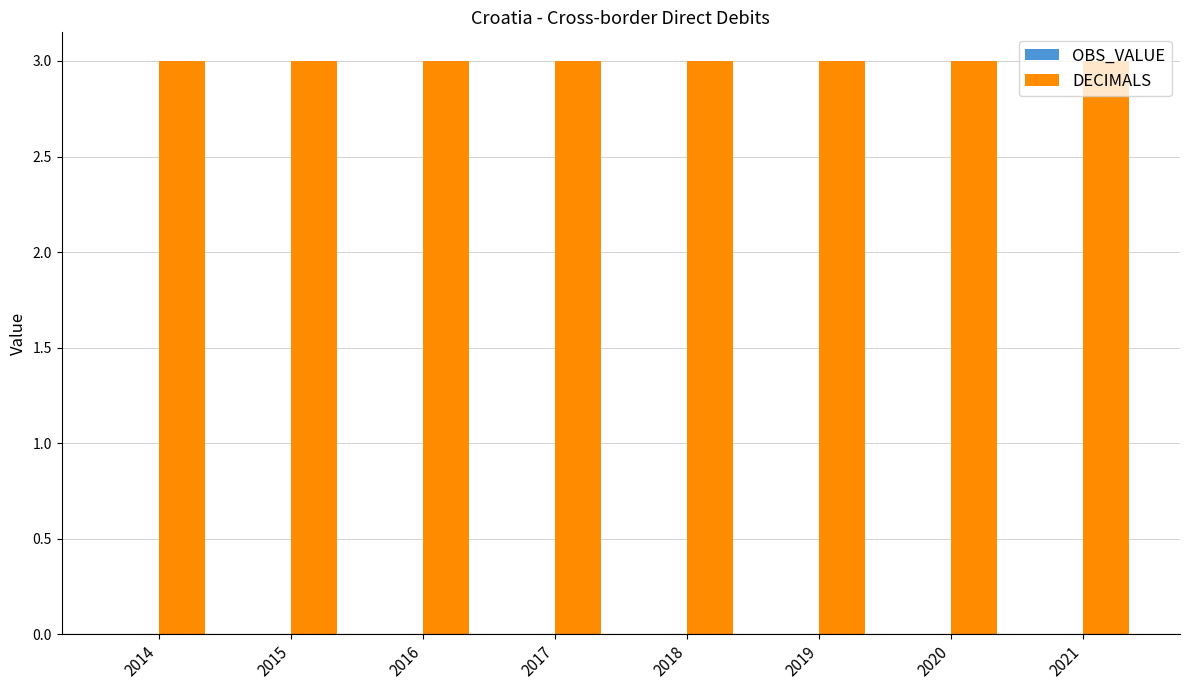

Reading right to left, what are all the values shown in this chart?

OBS_VALUE: 2021=0	2020=0	2019=0	2018=0	2017=0	2016=0	2015=0	2014=0
DECIMALS: 2021=3	2020=3	2019=3	2018=3	2017=3	2016=3	2015=3	2014=3